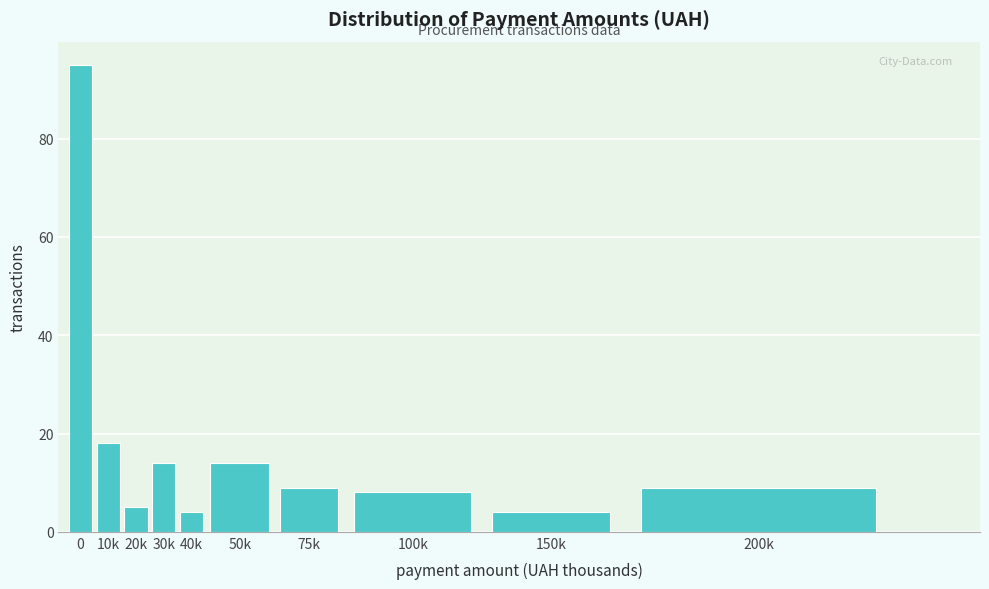

Reading right to left, transcribe all the data shown in this chart.

200k=9	150k=4	100k=8	75k=9	50k=14	40k=4	30k=14	20k=5	10k=18	0=95